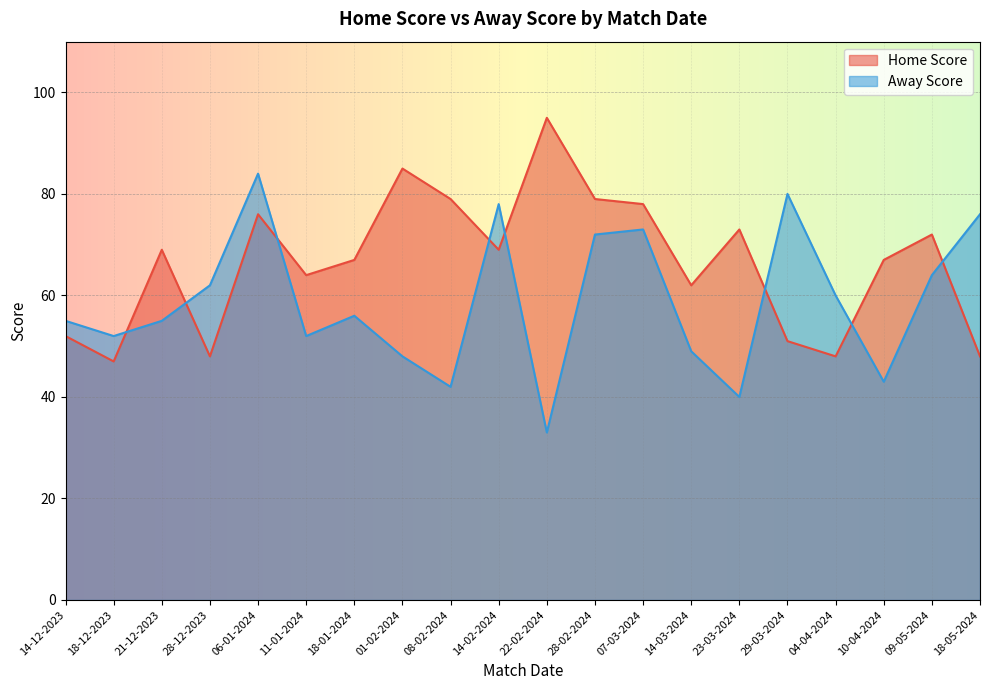

Between 28-12-2023 and 14-02-2024, which is larger?

14-02-2024